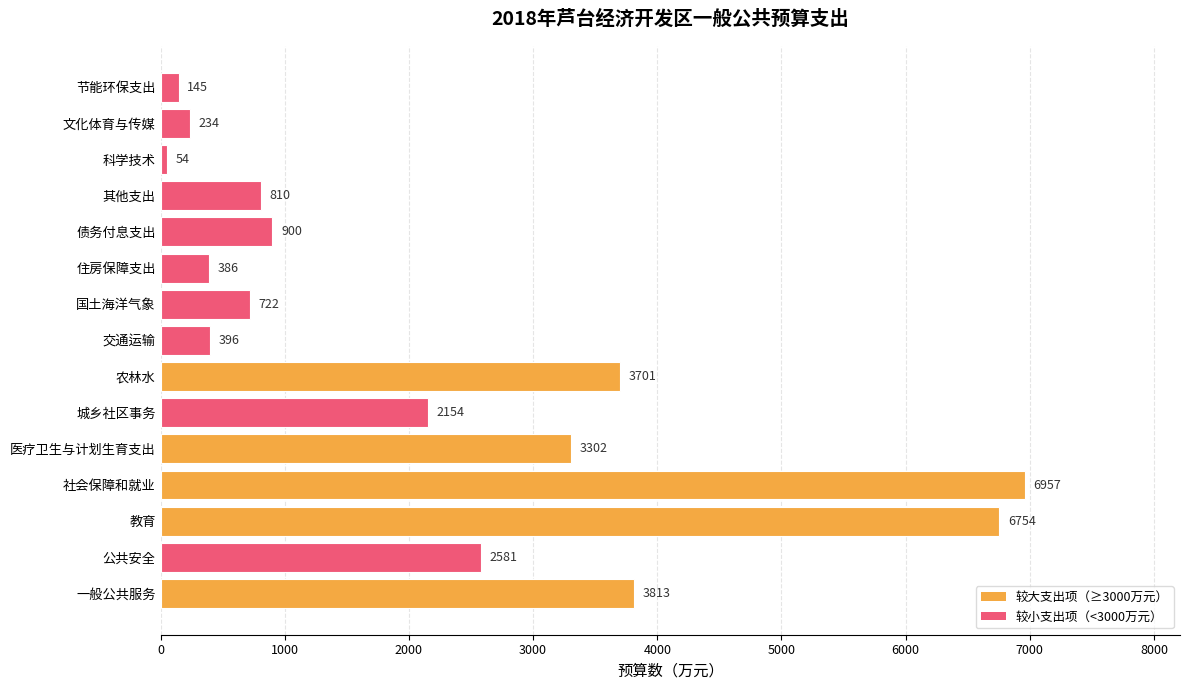

What is the change in value from 教育 to 交通运输?

-6358